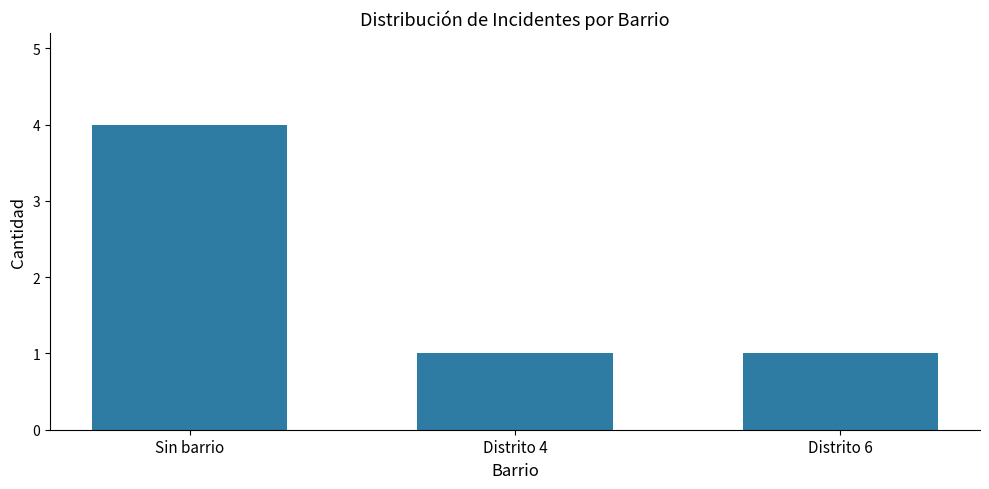

What is the value of the 2nd bar from the left?

1